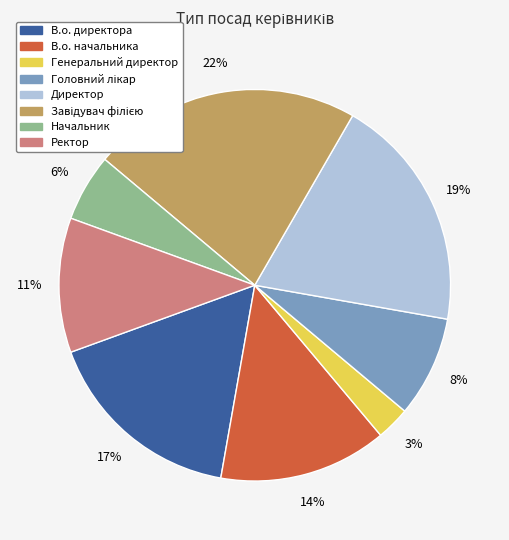

Count the number of slices in the pie.

8